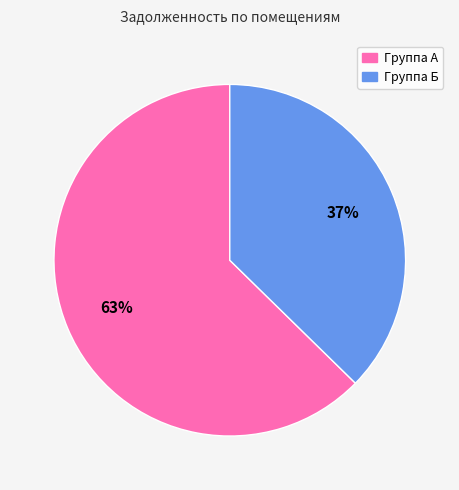

Does any single category account for the majority?

Yes